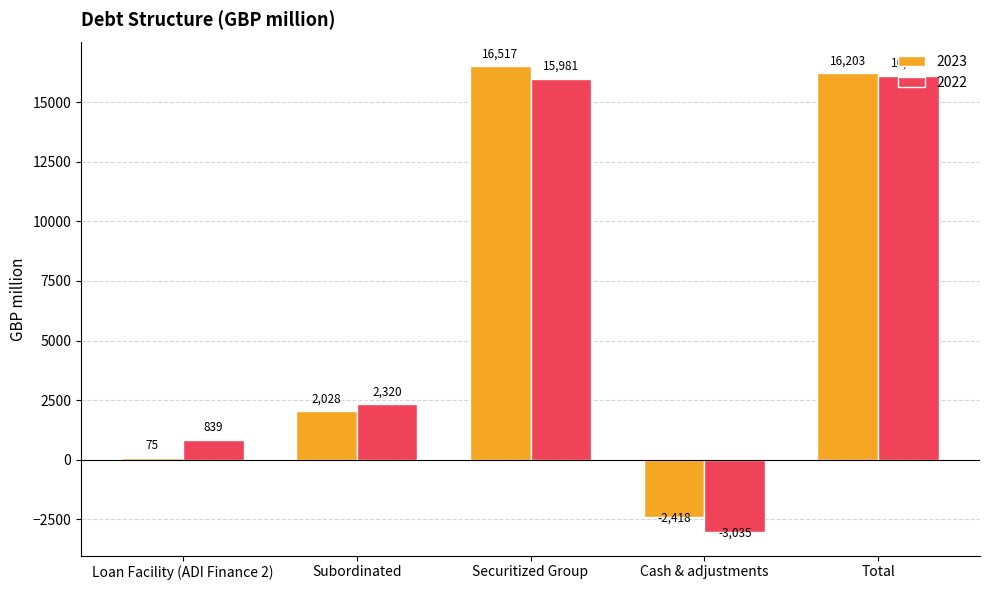

What are all the series names shown in the legend?

2023, 2022